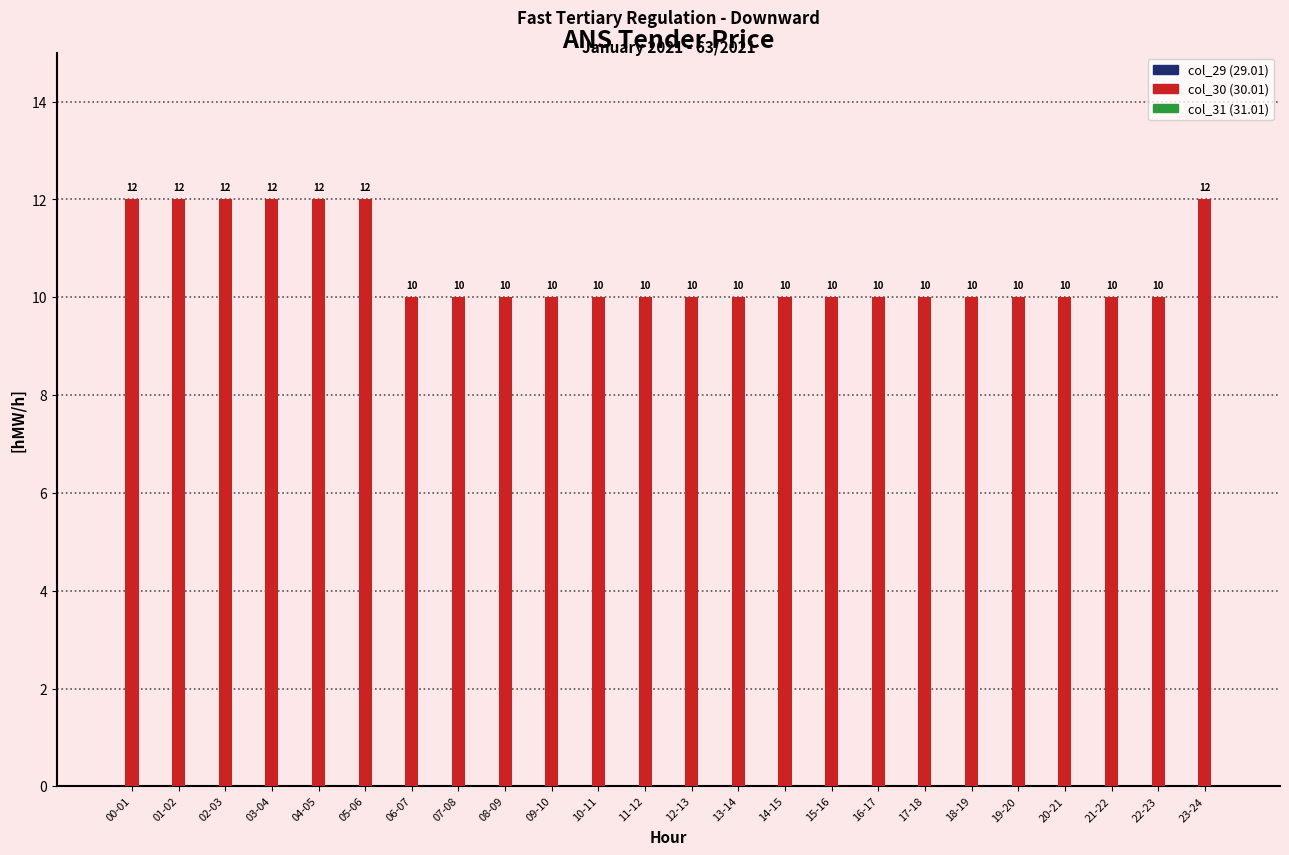

The value at 13-14 is 17. True or false?

False